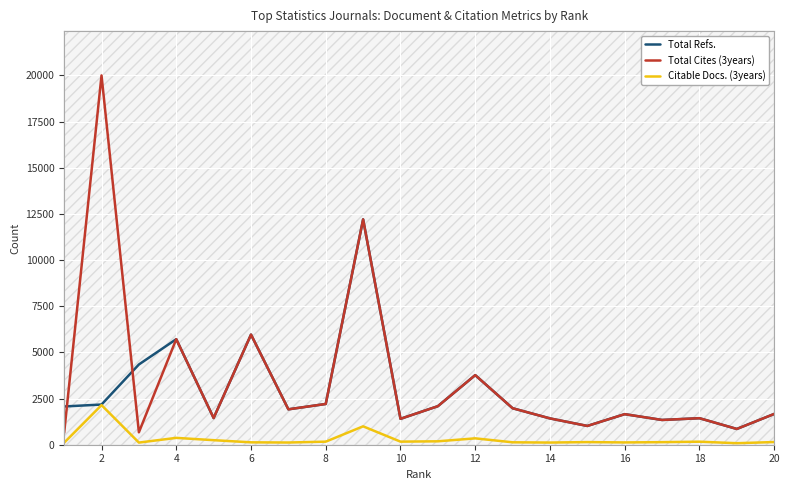

True or false: Total Cites (3years) and Citable Docs. (3years) cross at least once.

False